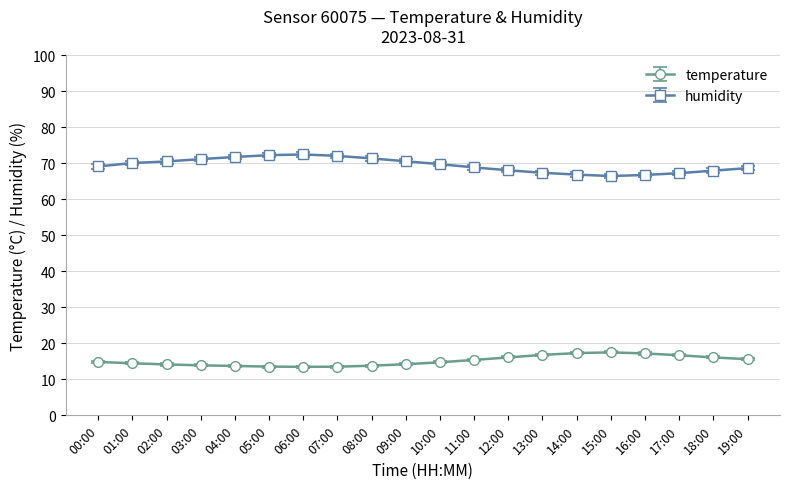

What is the minimum value shown in the chart?

13.5